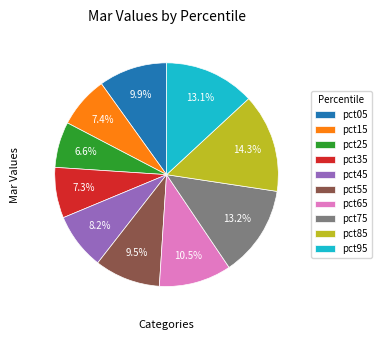

Combined, do pct05 and pct85 account for over 50%?

No